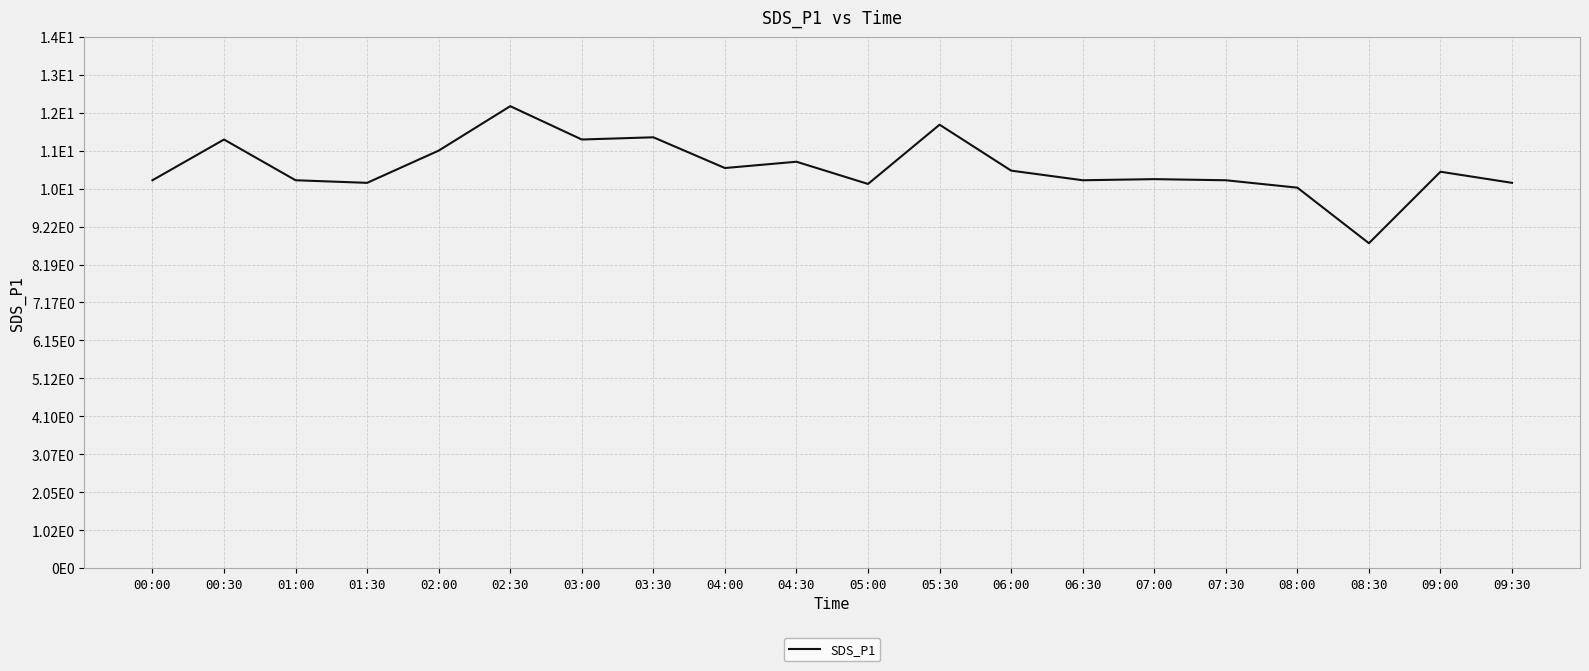

Does the chart display data point markers on the line(s)?

No